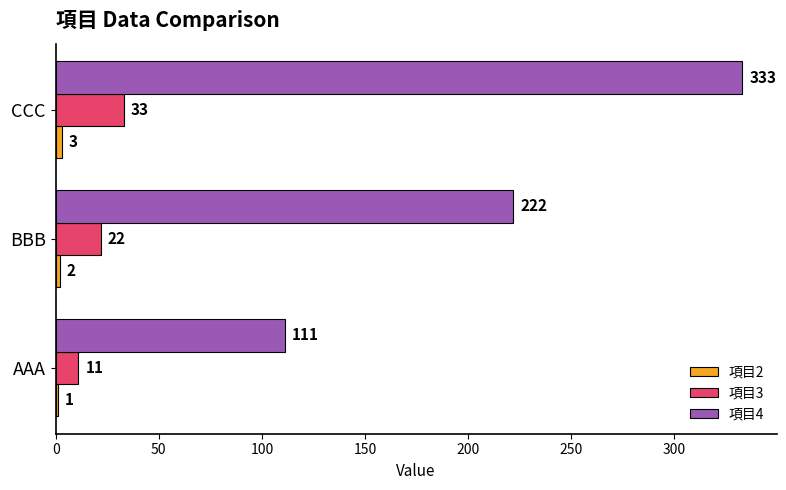

The value of 項目4 at CCC is 333. True or false?

True